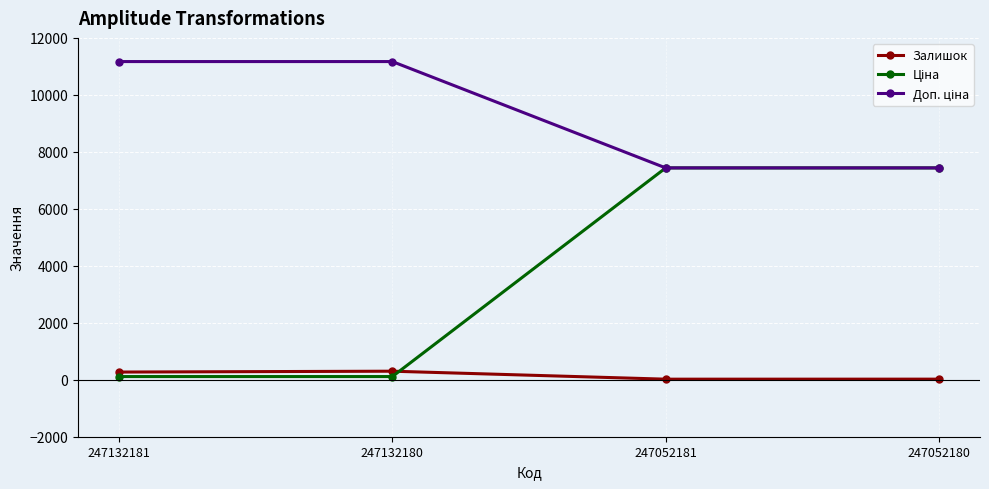

At which category does Залишок reach its first local peak?

247132180